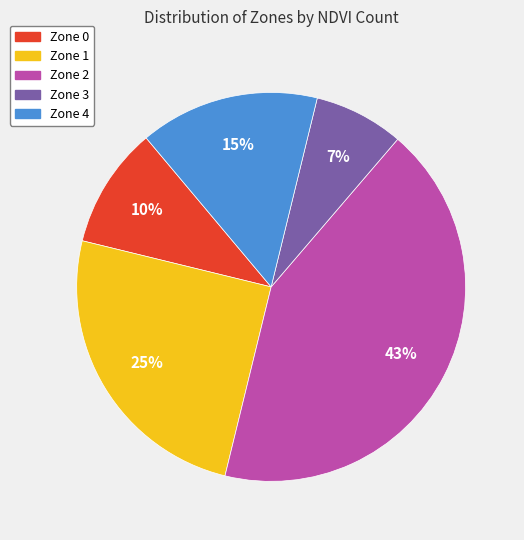

Count the number of slices in the pie.

5